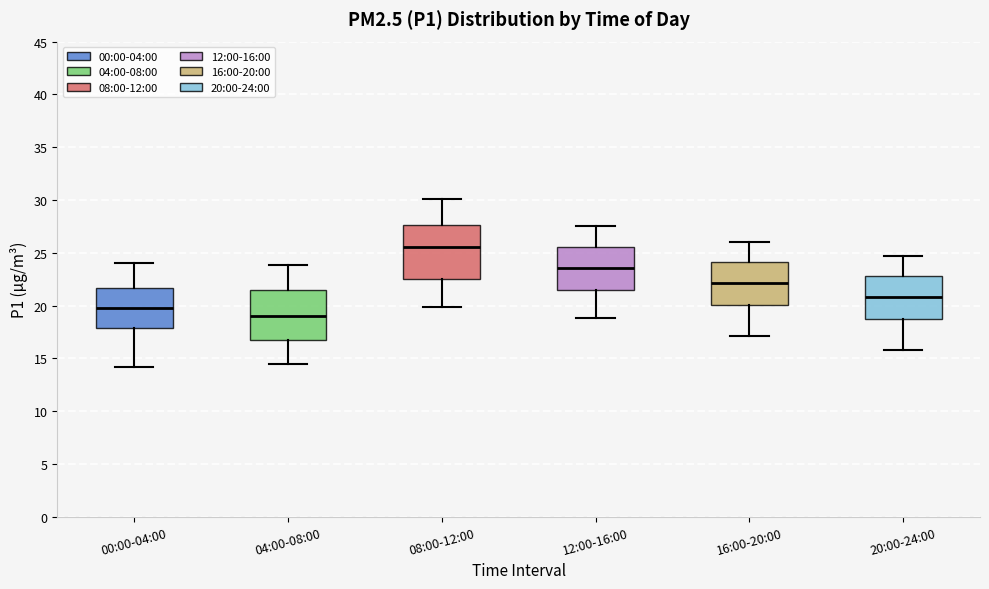

Where is the lower edge of the box for 12:00-16:00 on the y-axis? The values are not printed on the chart, so give them approximately, as read against the axis.

21.5